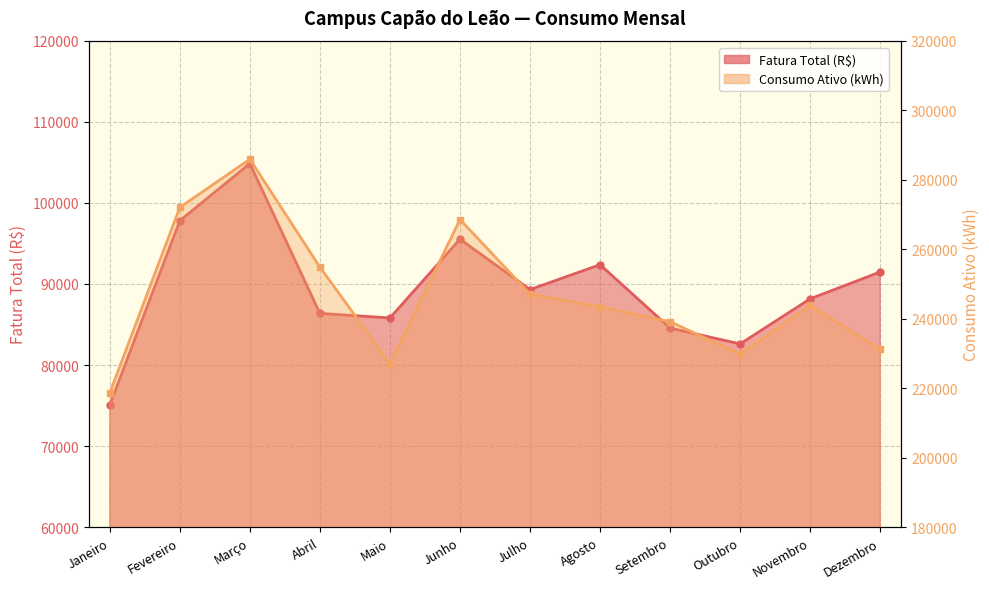

Where is Fatura Total (R$) nearest to the value 89965?

Julho